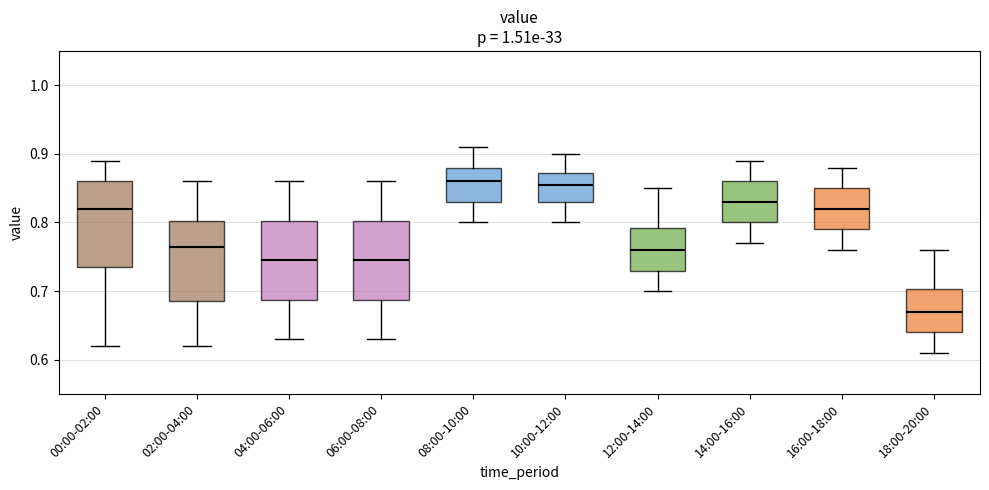

Reading left to right, transcribe this box plot: for each box, give where its median line is, the range the box spans, and where its two whiskers end, as read against the y-axis. The values are not printed on the chart, so give them approximately, as read against the axis.

00:00-02:00: median 0.82, box 0.74 to 0.86, whiskers 0.62 to 0.89
02:00-04:00: median 0.77, box 0.69 to 0.80, whiskers 0.62 to 0.86
04:00-06:00: median 0.75, box 0.69 to 0.80, whiskers 0.63 to 0.86
06:00-08:00: median 0.75, box 0.69 to 0.80, whiskers 0.63 to 0.86
08:00-10:00: median 0.86, box 0.83 to 0.88, whiskers 0.80 to 0.91
10:00-12:00: median 0.86, box 0.83 to 0.87, whiskers 0.80 to 0.90
12:00-14:00: median 0.76, box 0.73 to 0.79, whiskers 0.70 to 0.85
14:00-16:00: median 0.83, box 0.80 to 0.86, whiskers 0.77 to 0.89
16:00-18:00: median 0.82, box 0.79 to 0.85, whiskers 0.76 to 0.88
18:00-20:00: median 0.67, box 0.64 to 0.70, whiskers 0.61 to 0.76